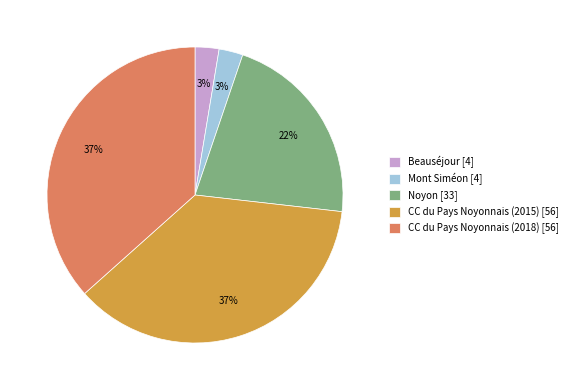

True or false: Mont Siméon accounts for 3% of the total.

True